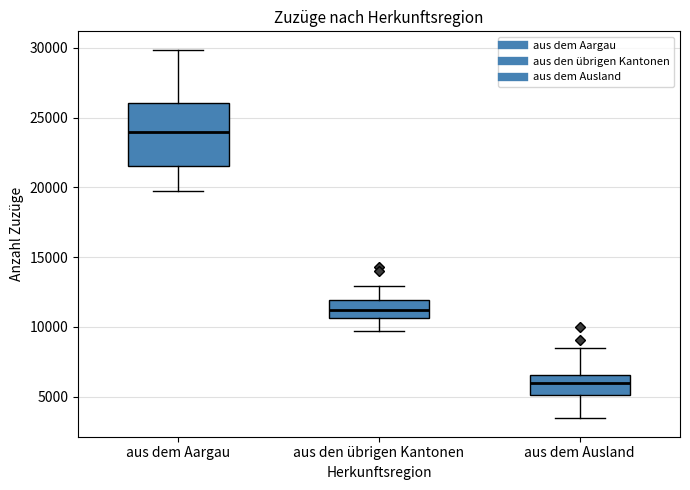

Which box has the highest median line?

aus dem Aargau